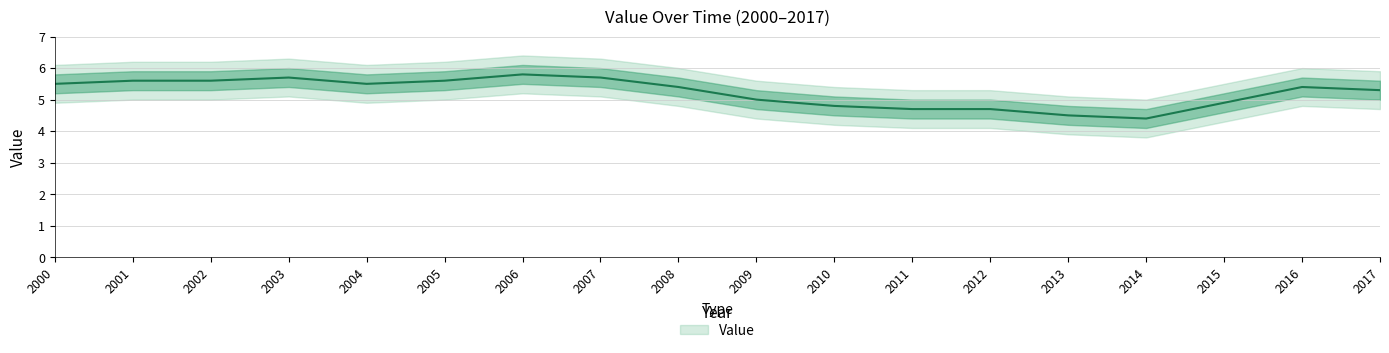

Reading left to right, list all the values displayed in this chart.

5.5	5.6	5.6	5.7	5.5	5.6	5.8	5.7	5.4	5.0	4.8	4.7	4.7	4.5	4.4	4.9	5.4	5.3